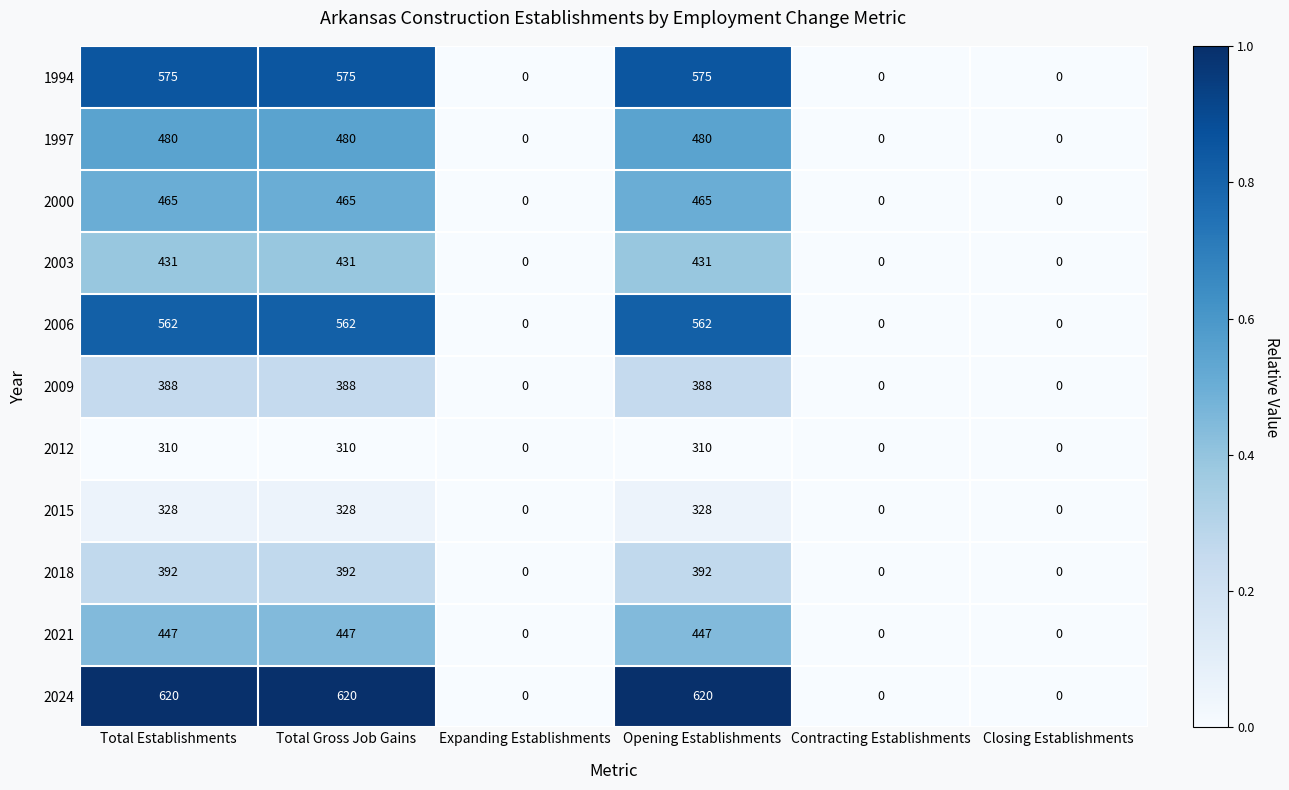

Count the 2012 values in the range 0 to 310.

6